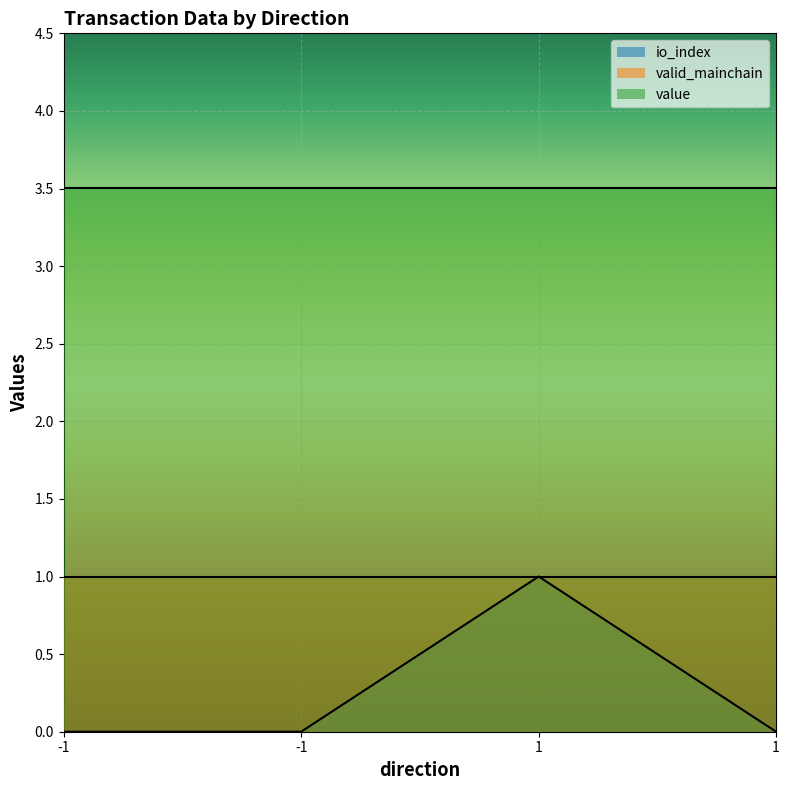

Rank the series by their maximum value, from highest to lowest.

value, io_index, valid_mainchain